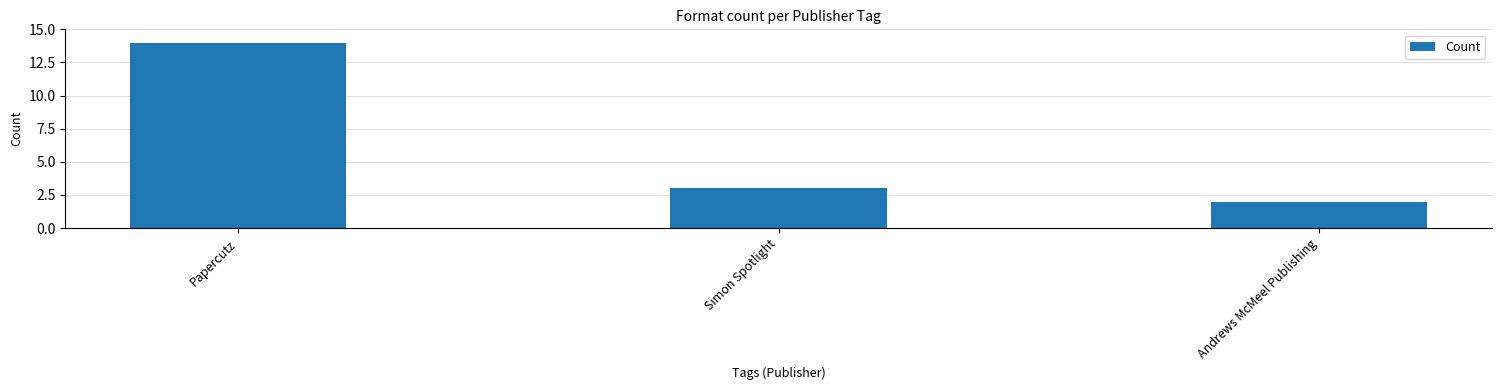

What is the difference between the second highest and minimum values?

1